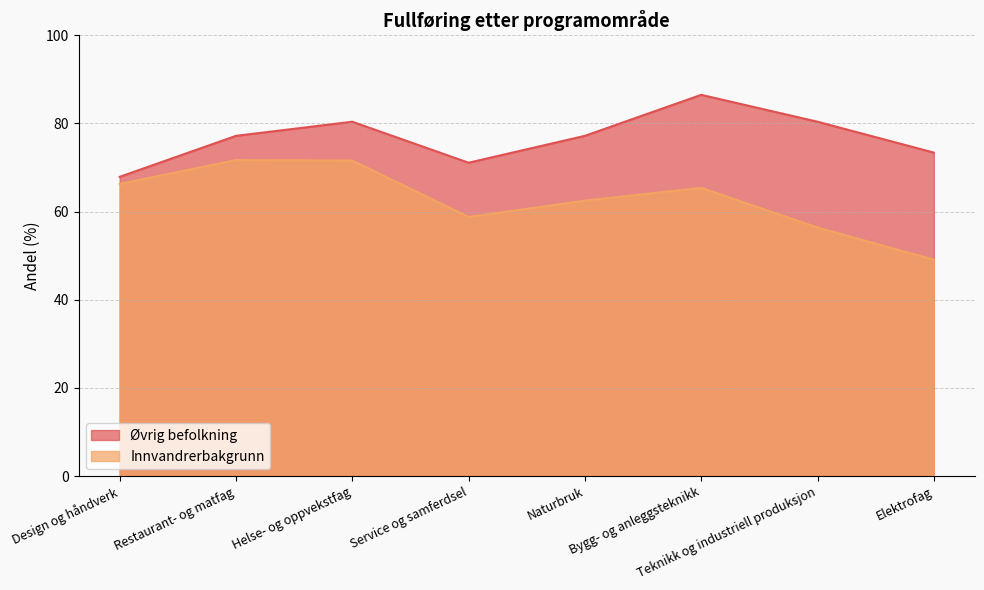

What position from the right is Naturbruk?

4